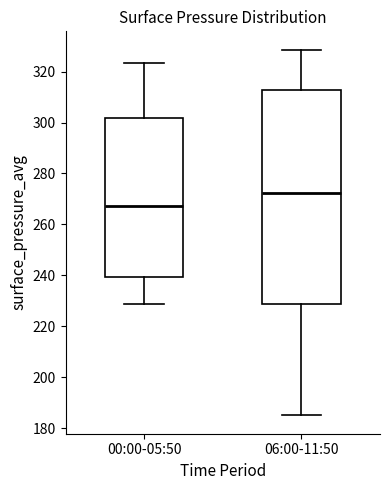

Which box has the lowest median line?

00:00-05:50